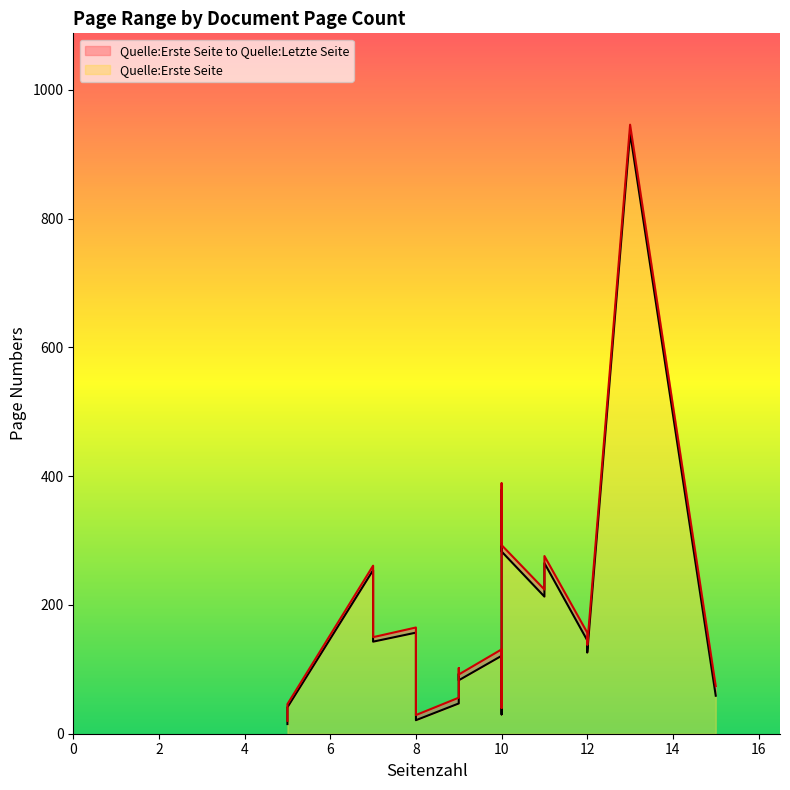

What is the maximum value for Quelle:Letzte Seite?

946